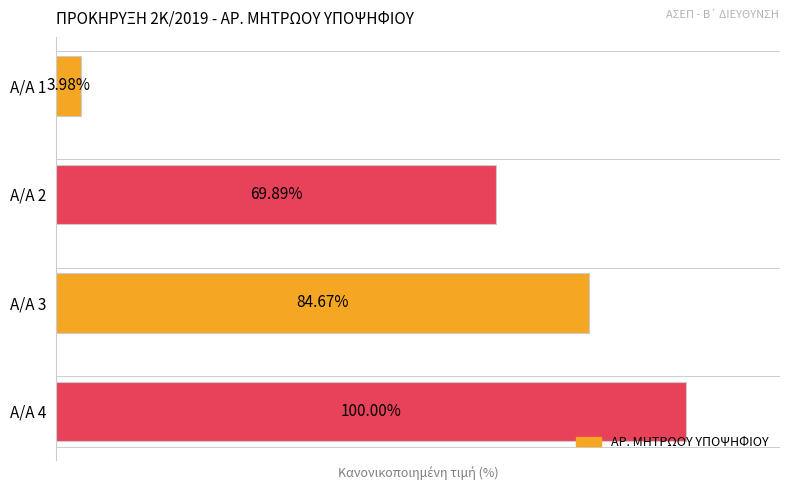

Rank the categories by value from lowest to highest.

Α/Α 1, Α/Α 2, Α/Α 3, Α/Α 4